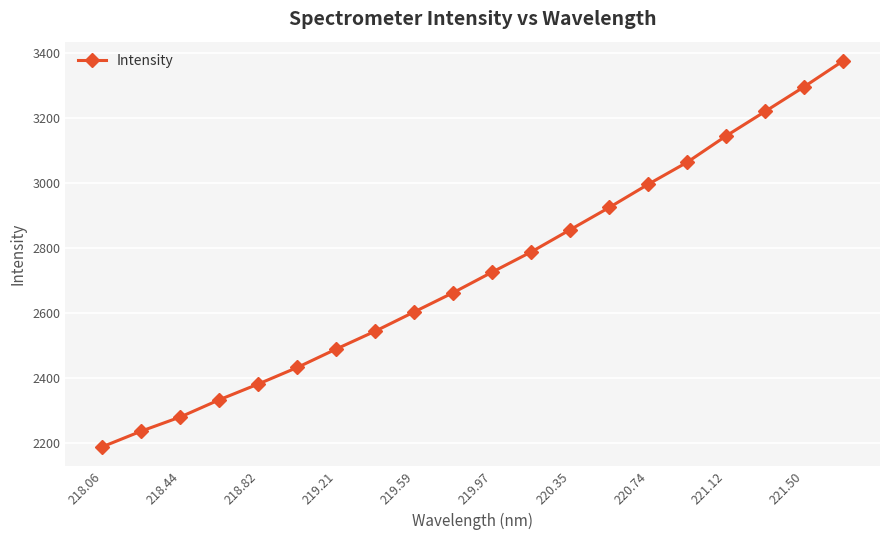

What is the average value?

2726.9